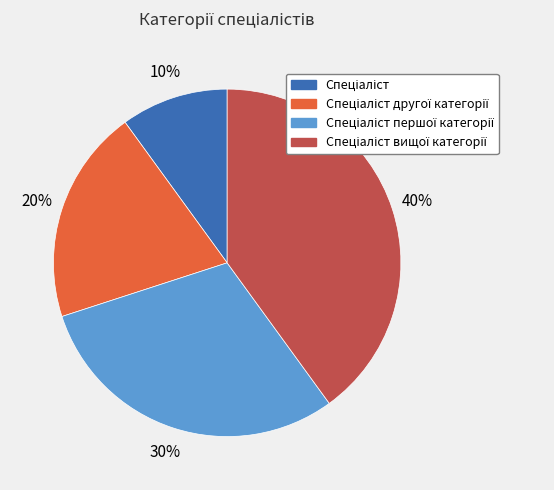

Is there any slice that represents more than half of the pie?

No